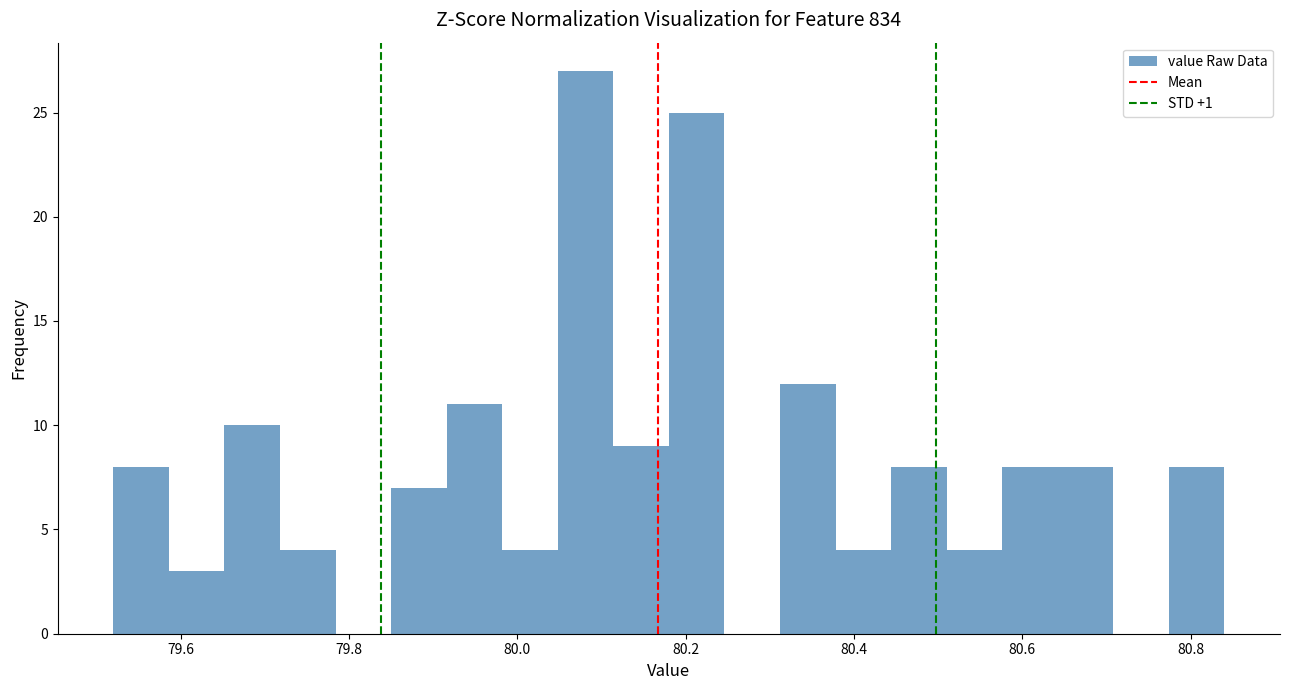

Read against the x-axis, roughly where is the centre of the tallest bar?

80.08